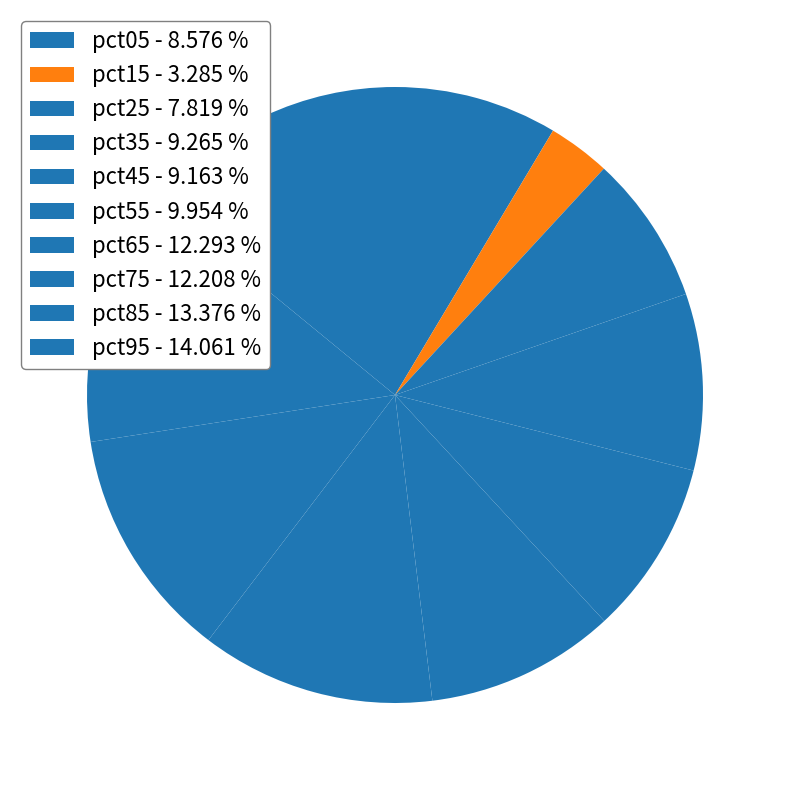

How many segments does this pie chart have?

10